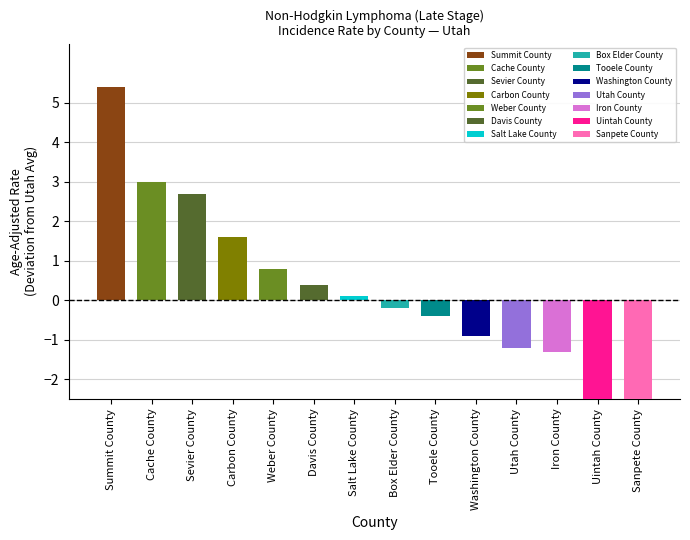

Are the bars horizontal?

No